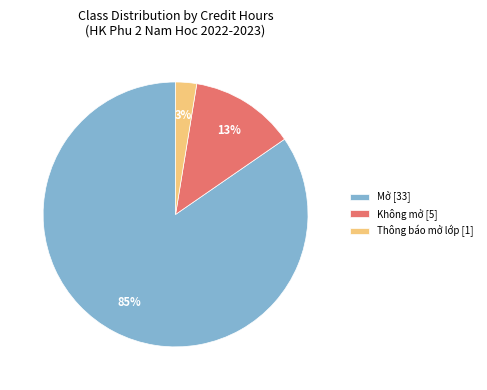

Between Không mở [5] and Mở [33], which is larger?

Mở [33]